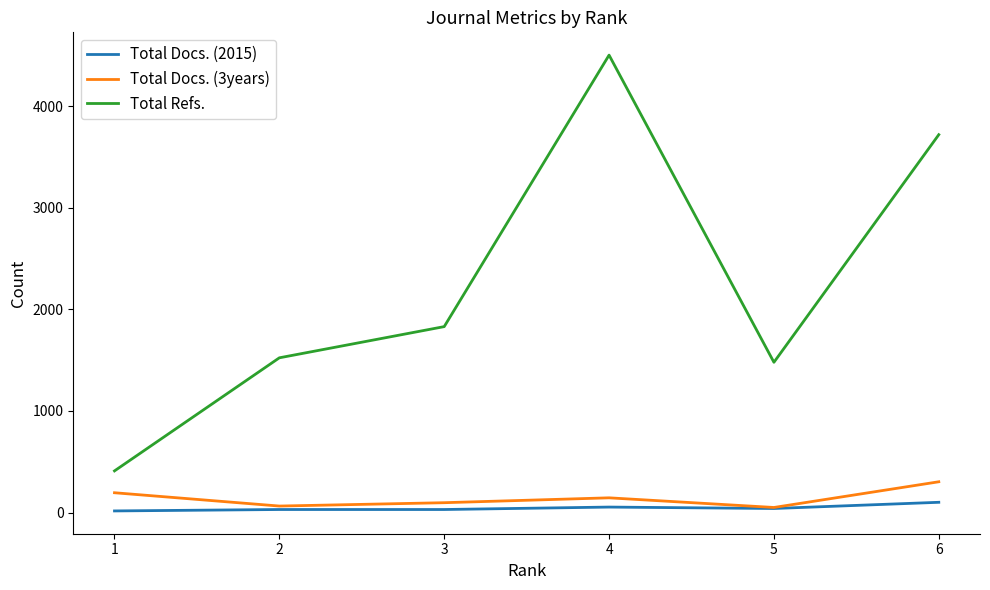

True or false: Total Refs. and Total Docs. (2015) intersect in this chart.

False